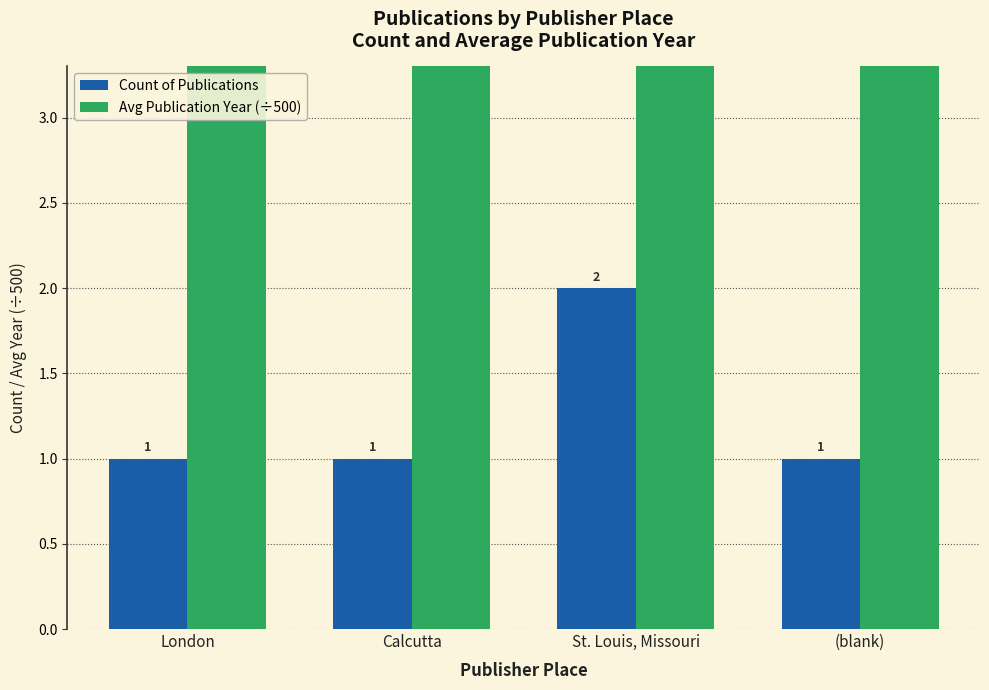

Rank the categories by Avg Publication Year (÷500) value from highest to lowest.

St. Louis, Missouri, (blank), Calcutta, London